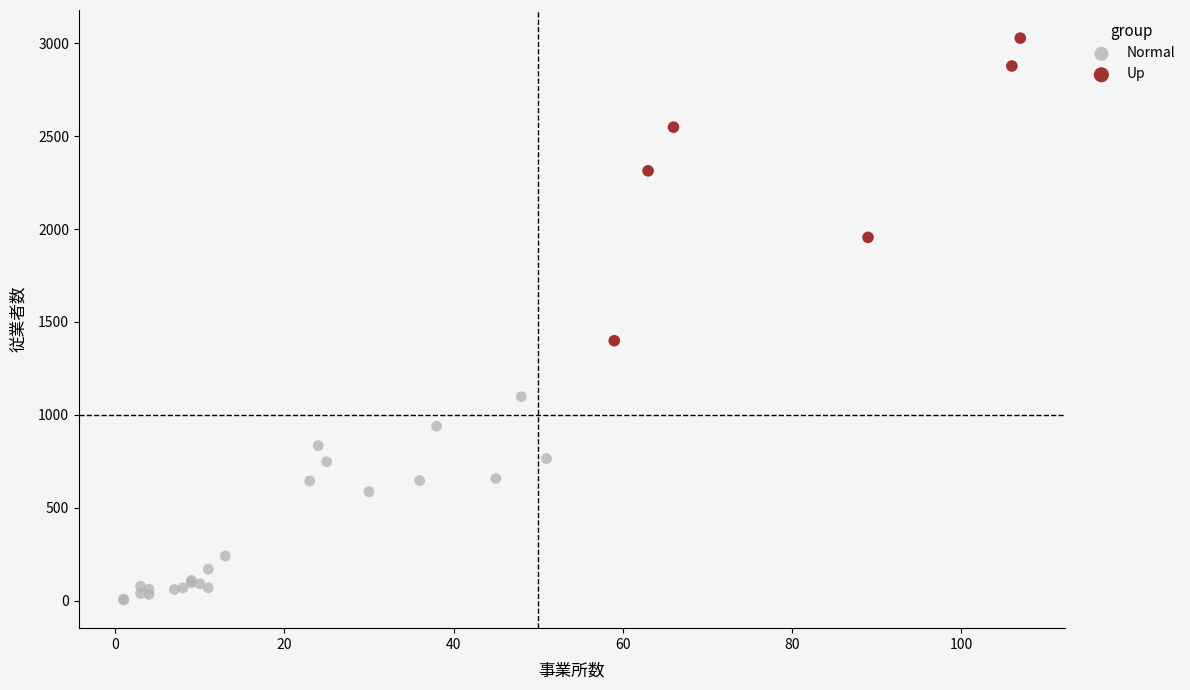

Which series contains the highest Y value?

Up